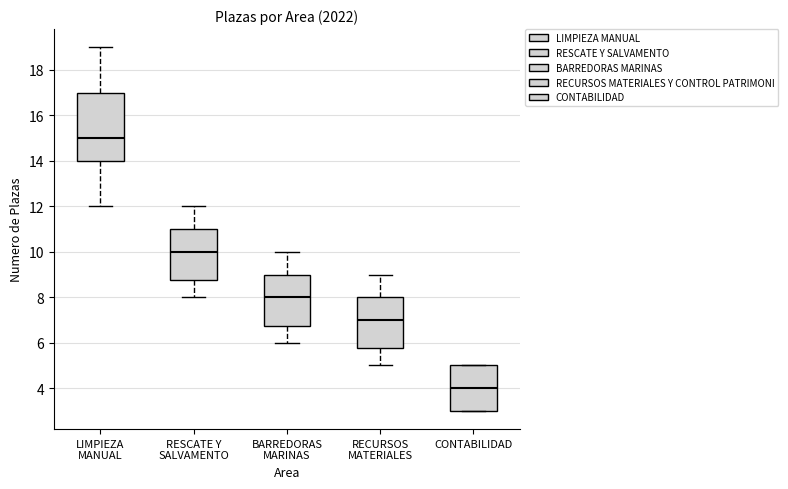

Which box's median line is the highest?

LIMPIEZA MANUAL